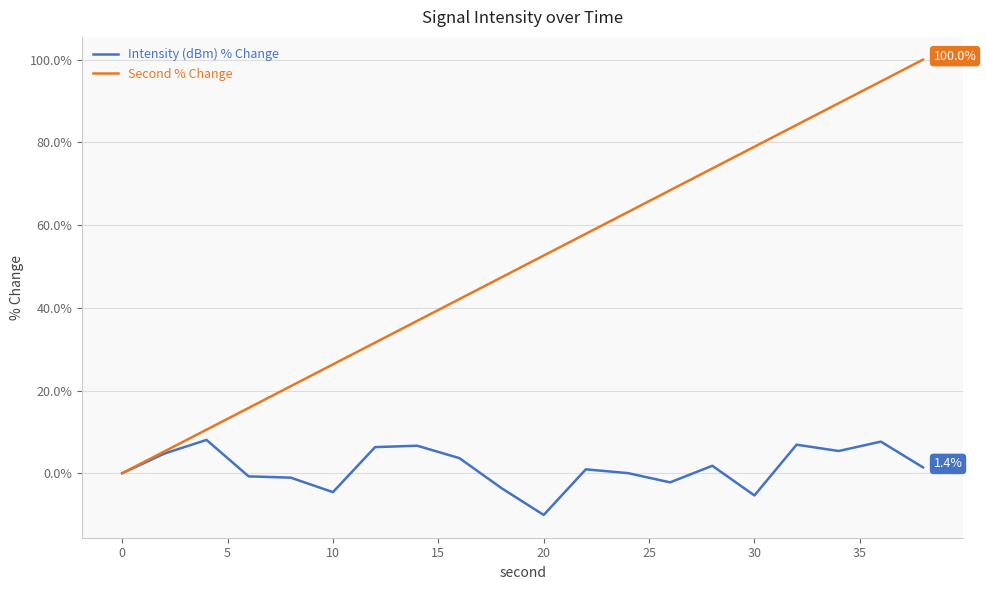

Rank the series by their average value, from highest to lowest.

Second % Change, Intensity (dBm) % Change